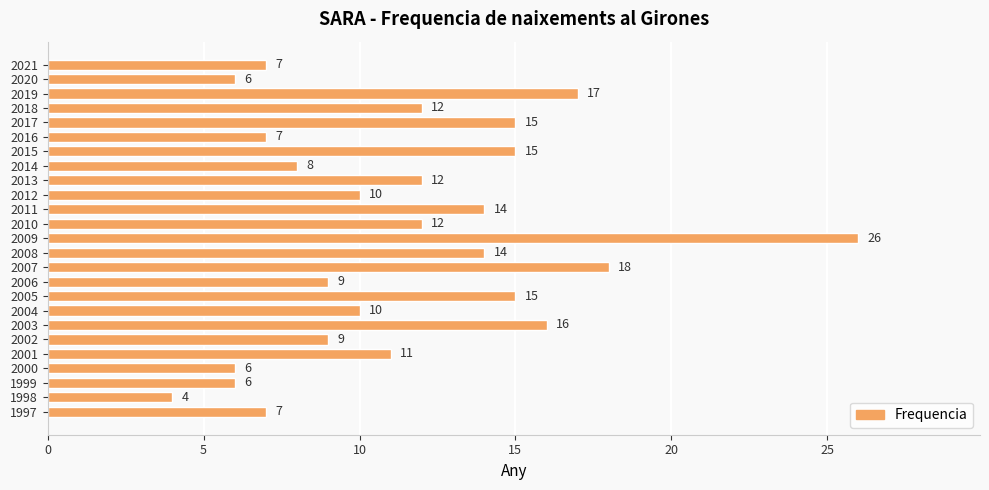

Approximately how many times larger is the value at 2003 compared to 2007?

0.9